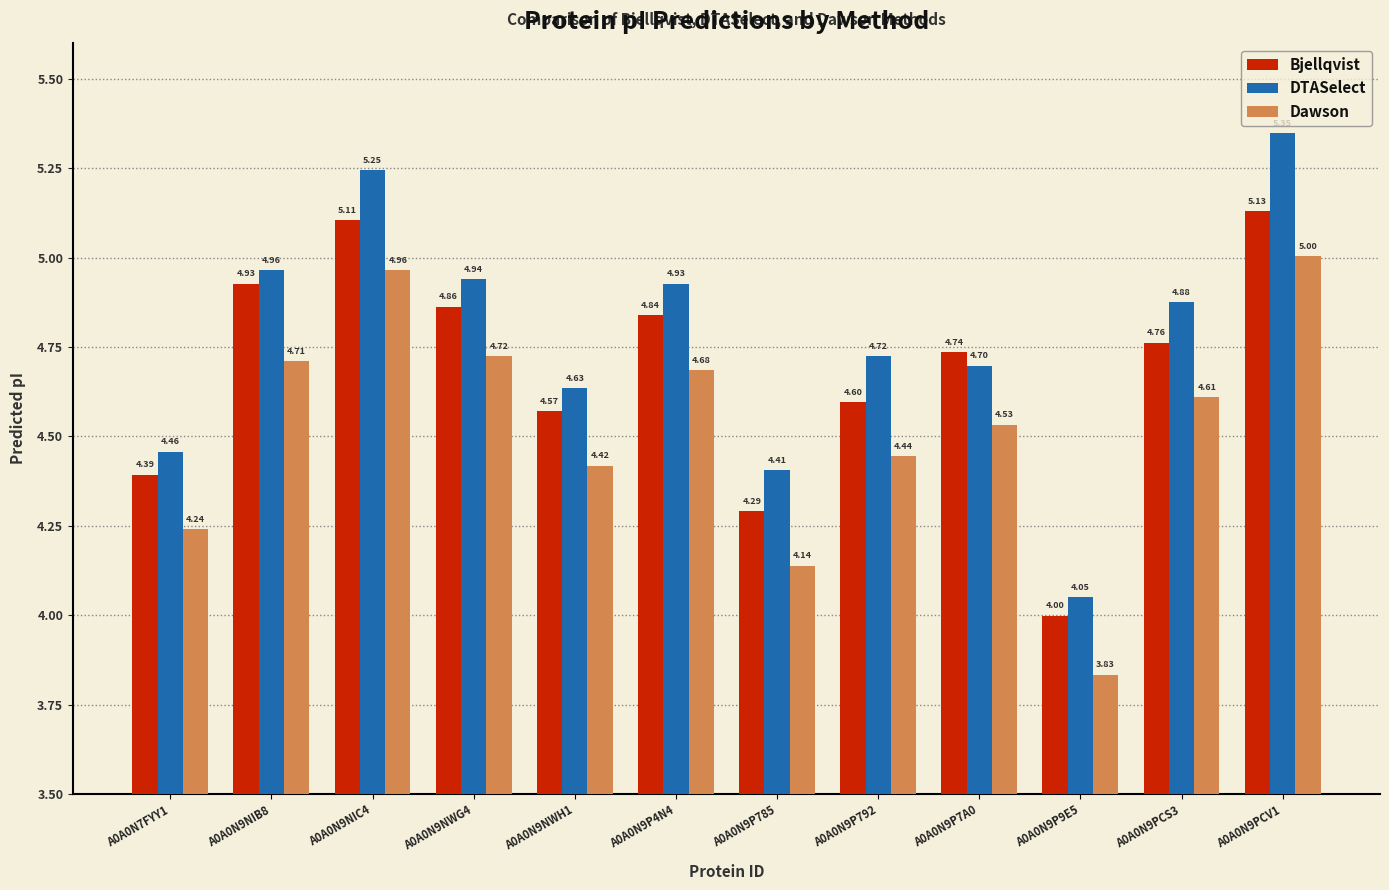

At how many categories does at least one series exceed 4?

12